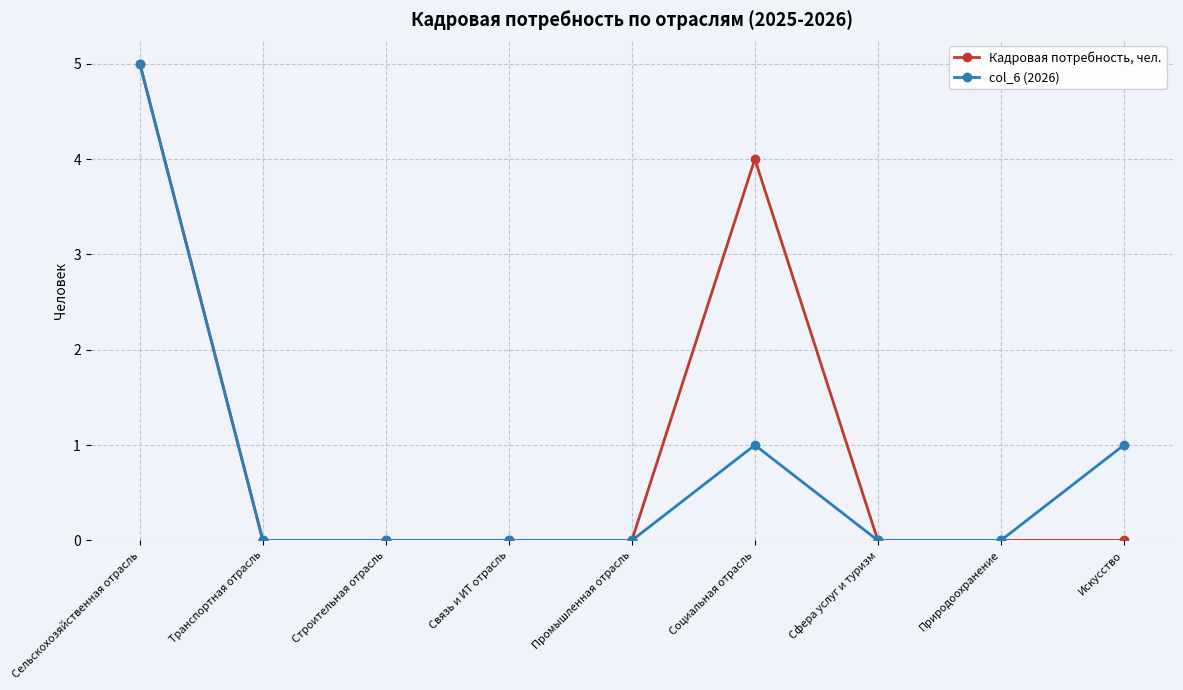

What position from the left is Сфера услуг и туризм?

7